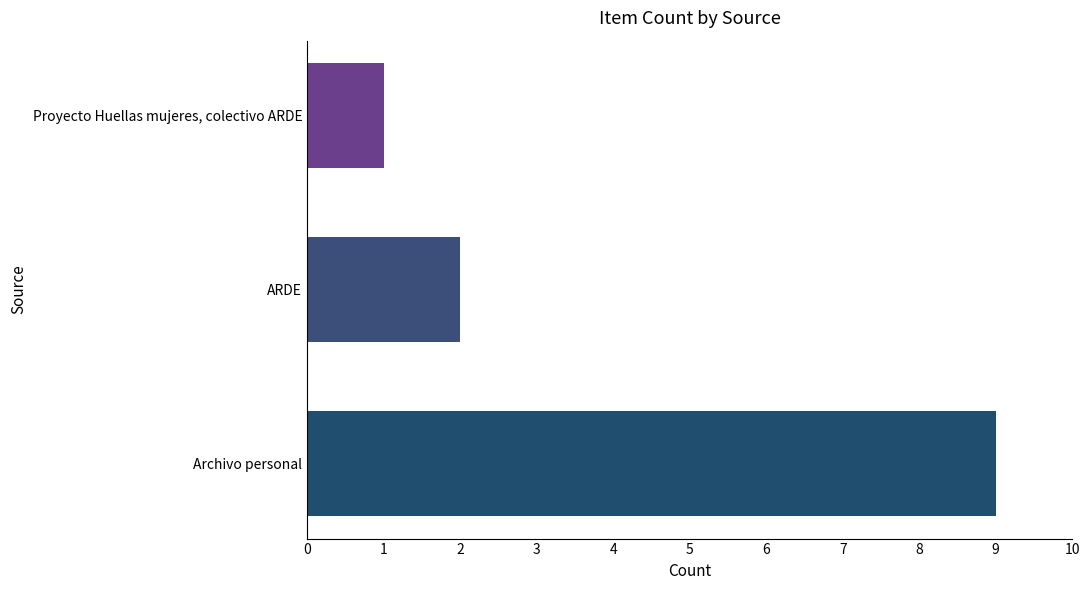

Is it true that the value at Archivo personal is 9?

True